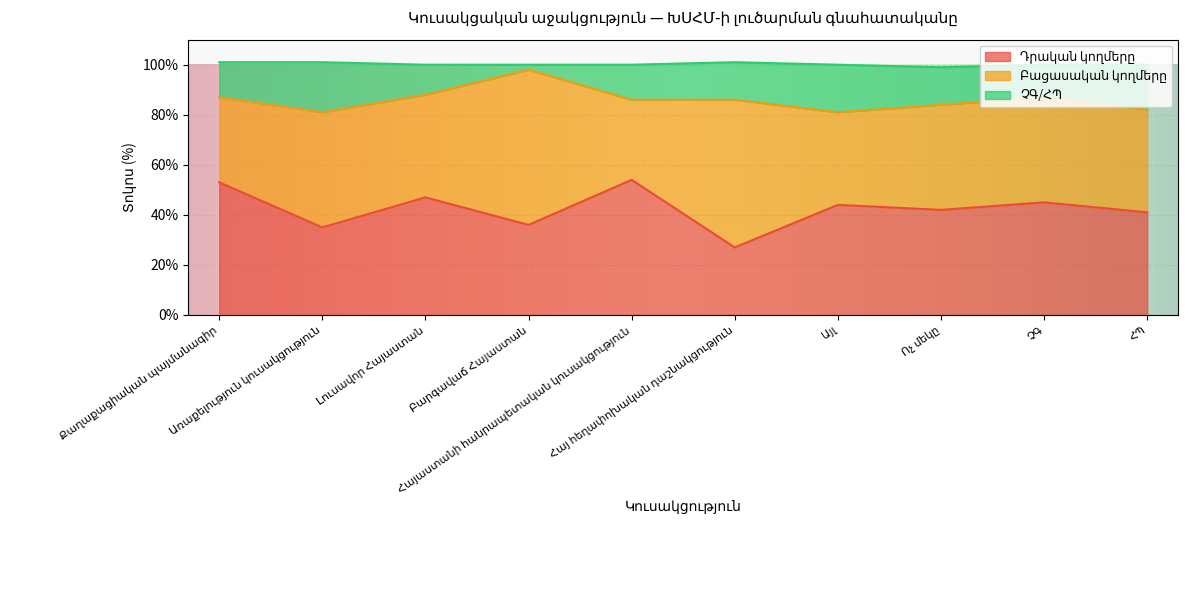

True or false: Դրական կողմերը has more than 0 points higher than both neighbors.

True